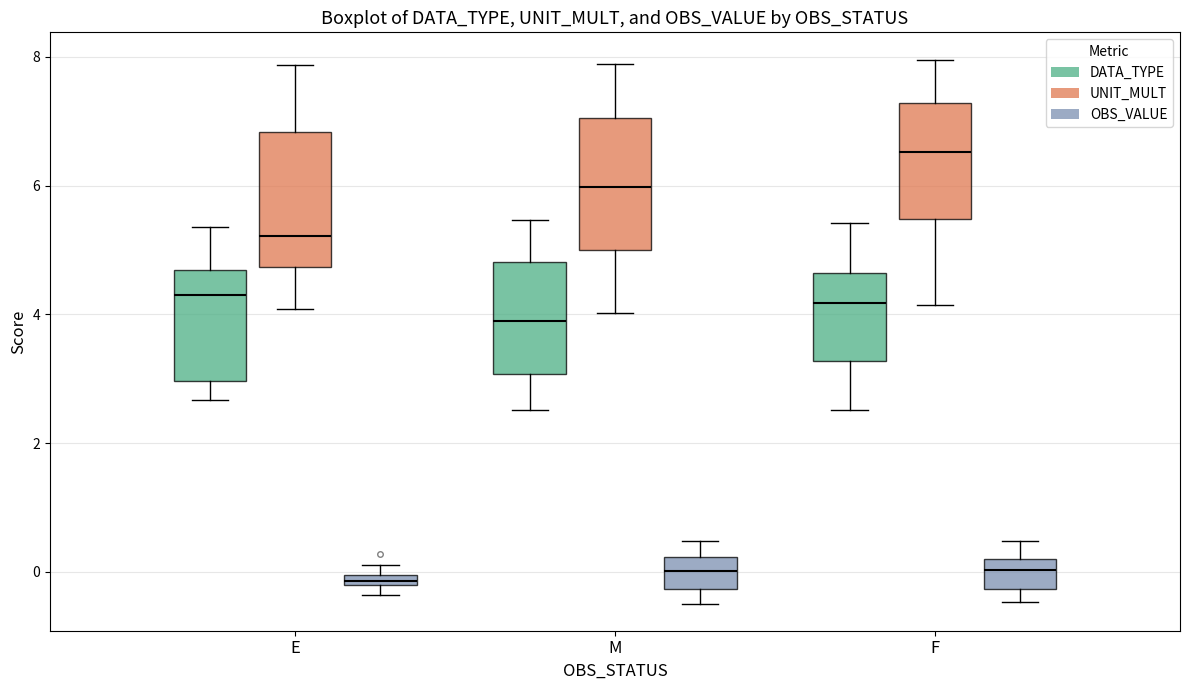

Where is the upper edge of the box for E (OBS_VALUE) on the y-axis? The values are not printed on the chart, so give them approximately, as read against the axis.

0.0